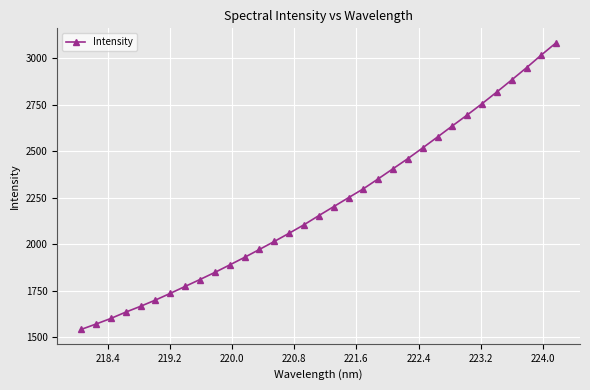

What is the difference between the second highest and minimum values?

1475.4